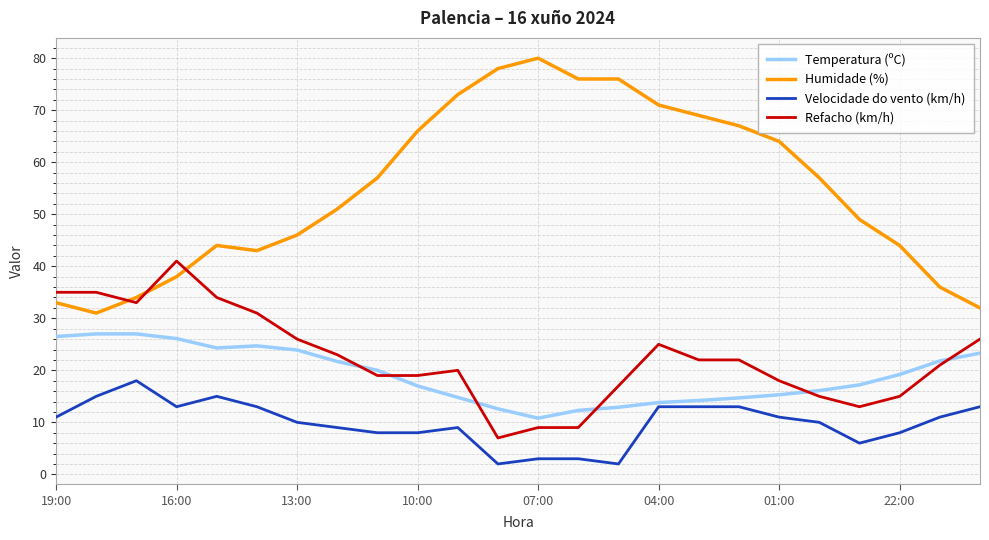

What is the average value of the Velocidade do vento (km/h) series?

9.9